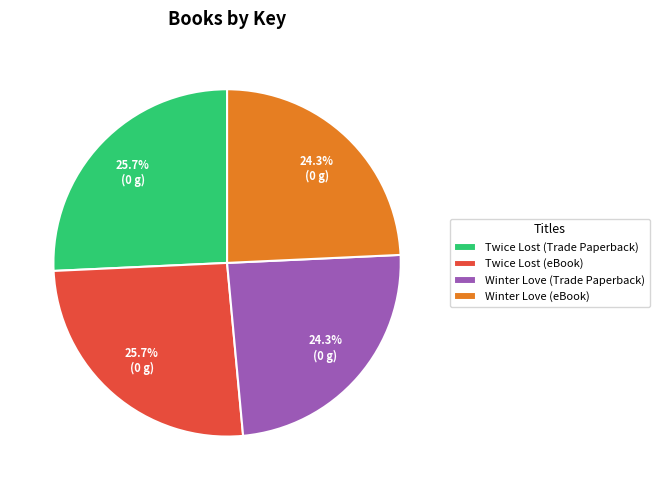

To the nearest percent, what portion does Winter Love (Trade Paperback) represent?

24%